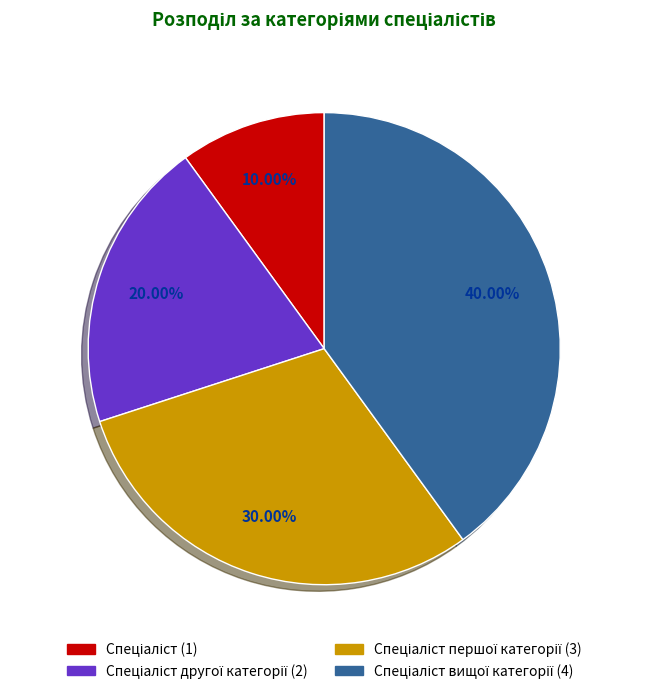

Count the number of slices in the pie.

4